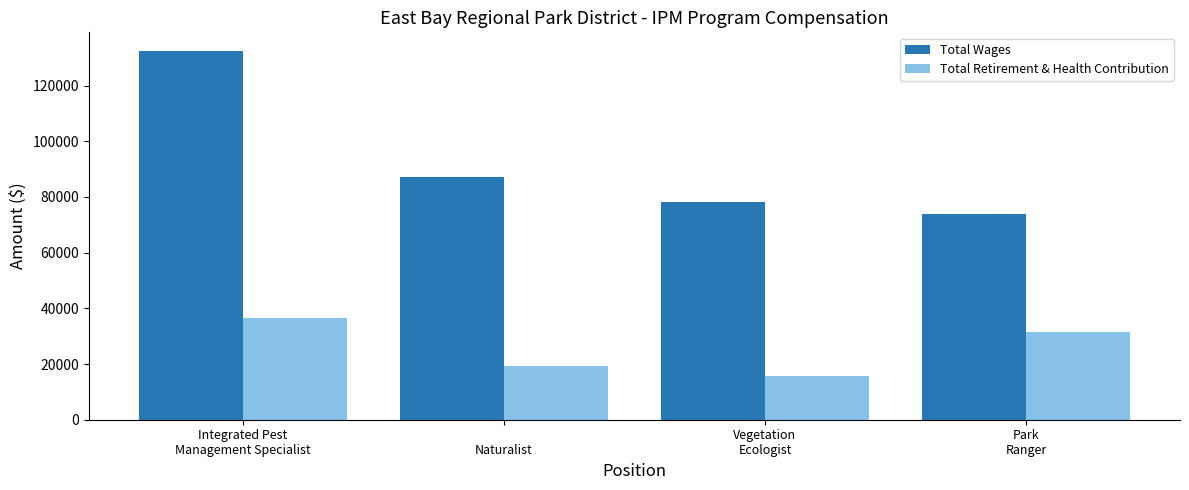

How many groups of bars are there?

4